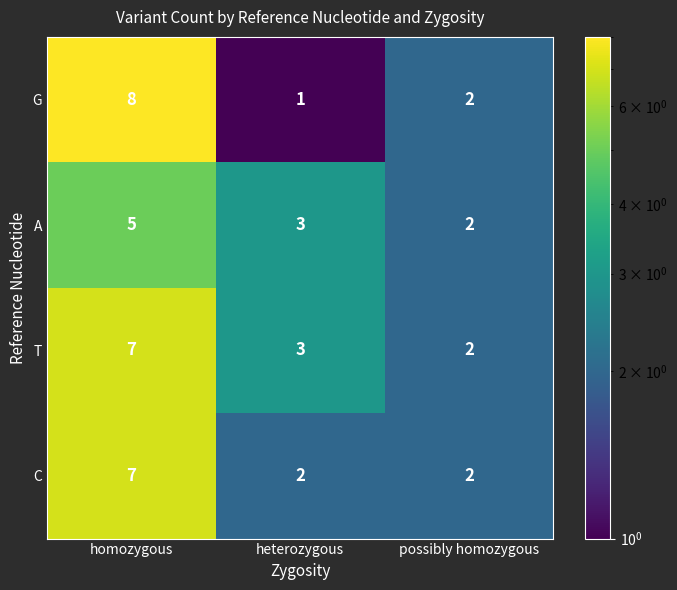

Rank the categories by G value from highest to lowest.

homozygous, possibly homozygous, heterozygous